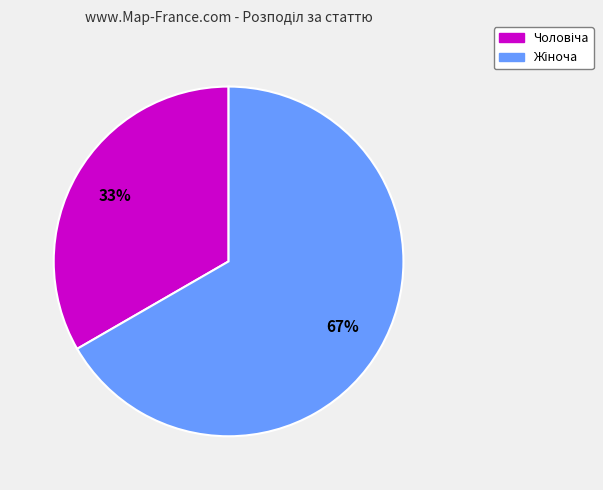

Is there any slice that represents more than half of the pie?

Yes